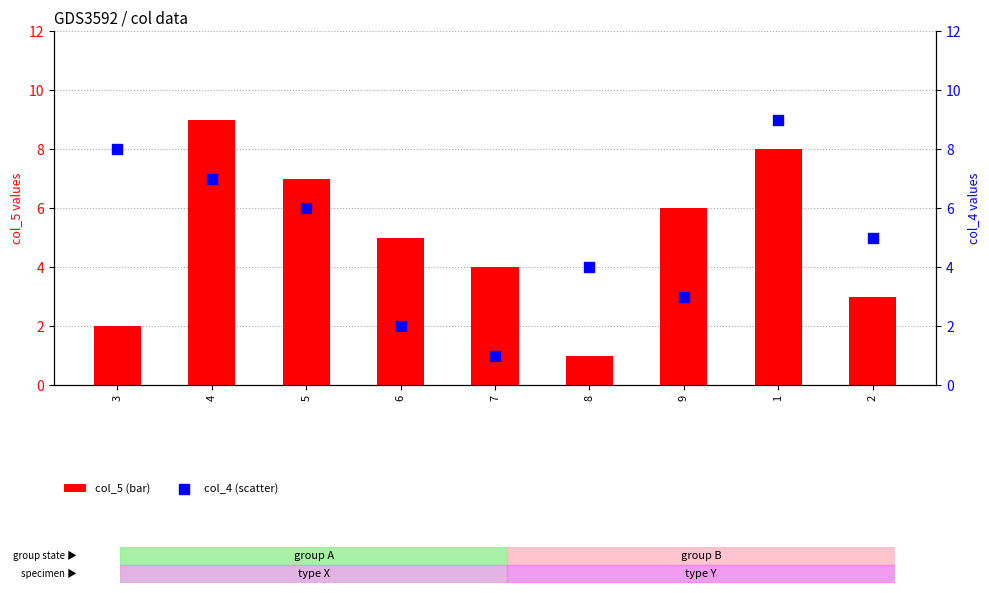

Which series has the widest spread of Y values?

col_5 (bar)